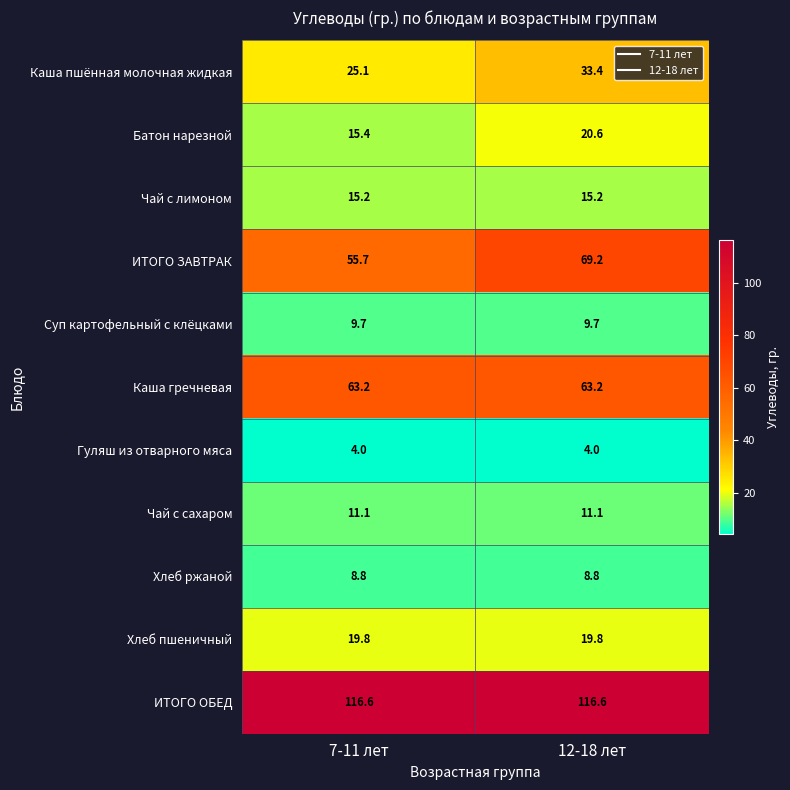

At how many categories does at least one series exceed 38?

2